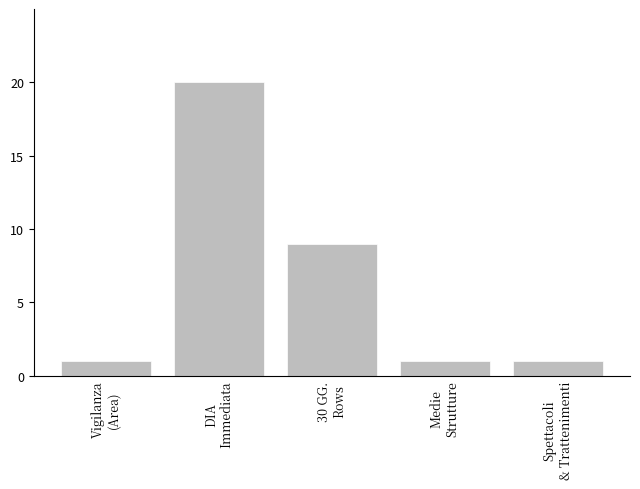

What is the maximum value shown in the chart?

20